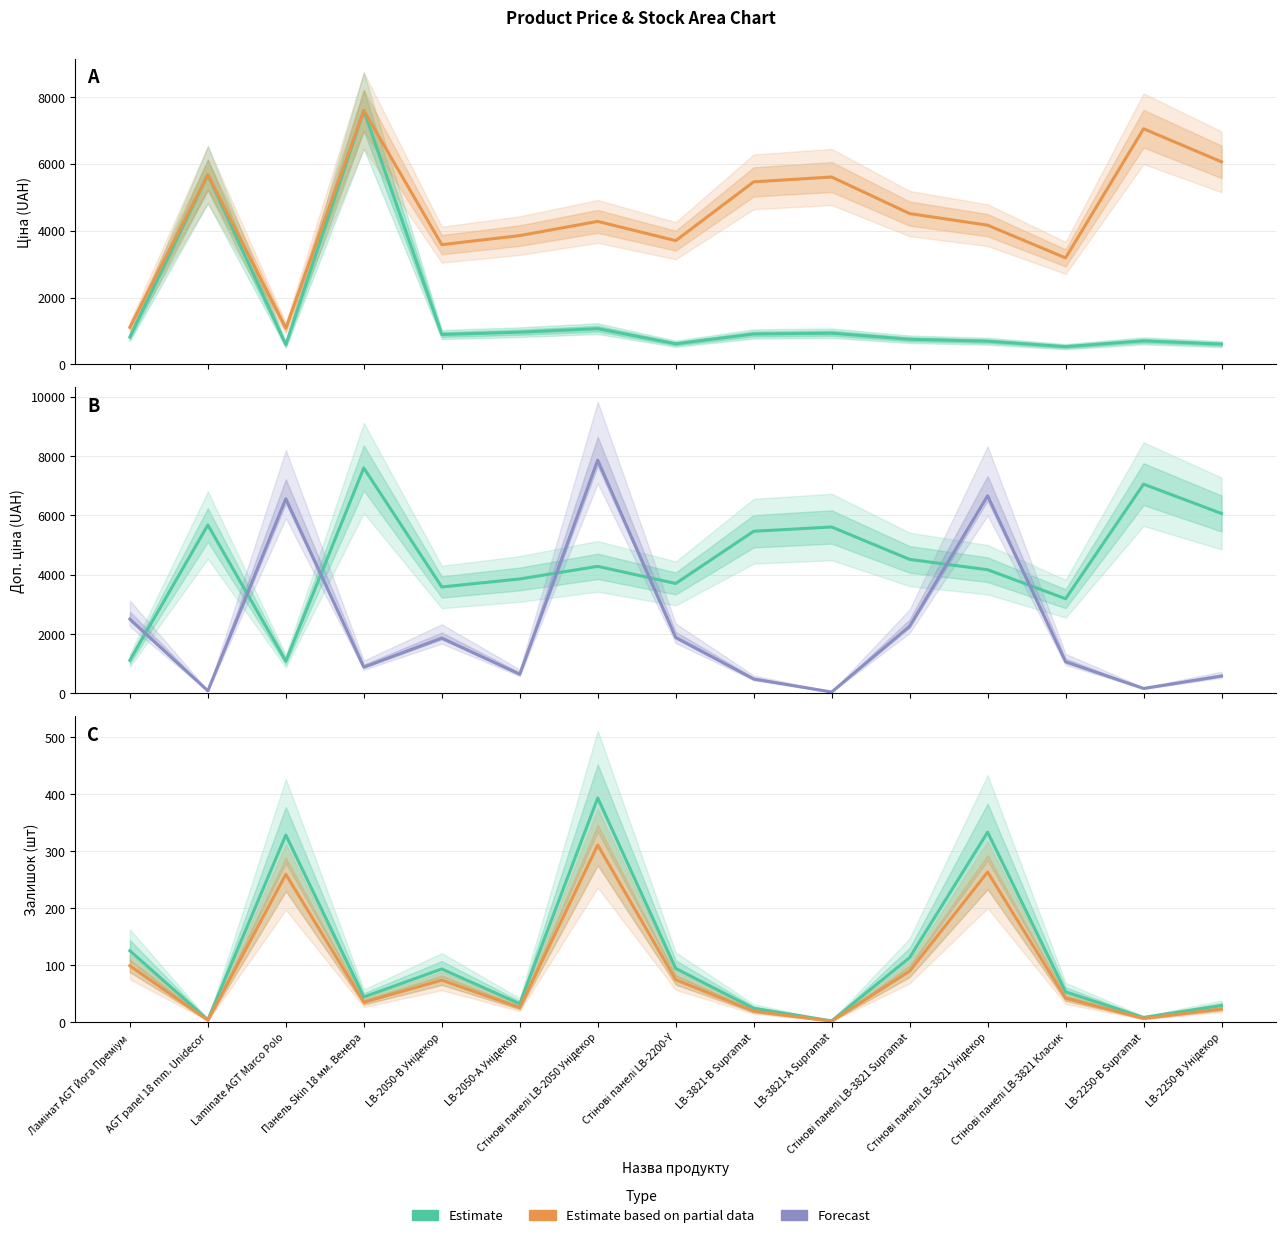

What is the label of the 1st point from the right?

LB-2250-В Унідекор